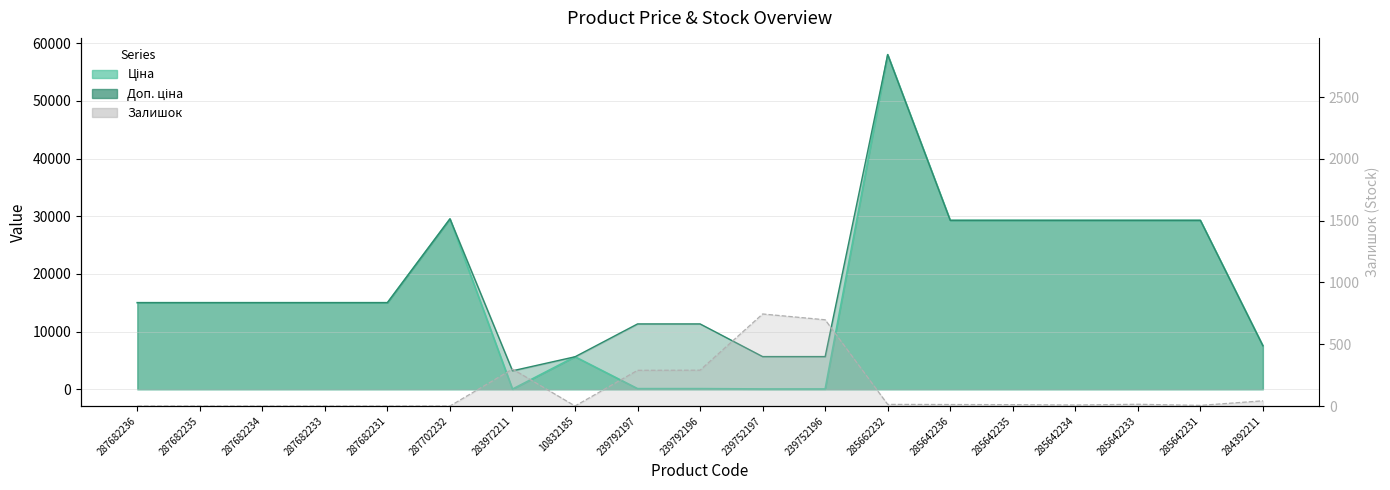

Where does the Доп. ціна series first go above 15019?

287682236